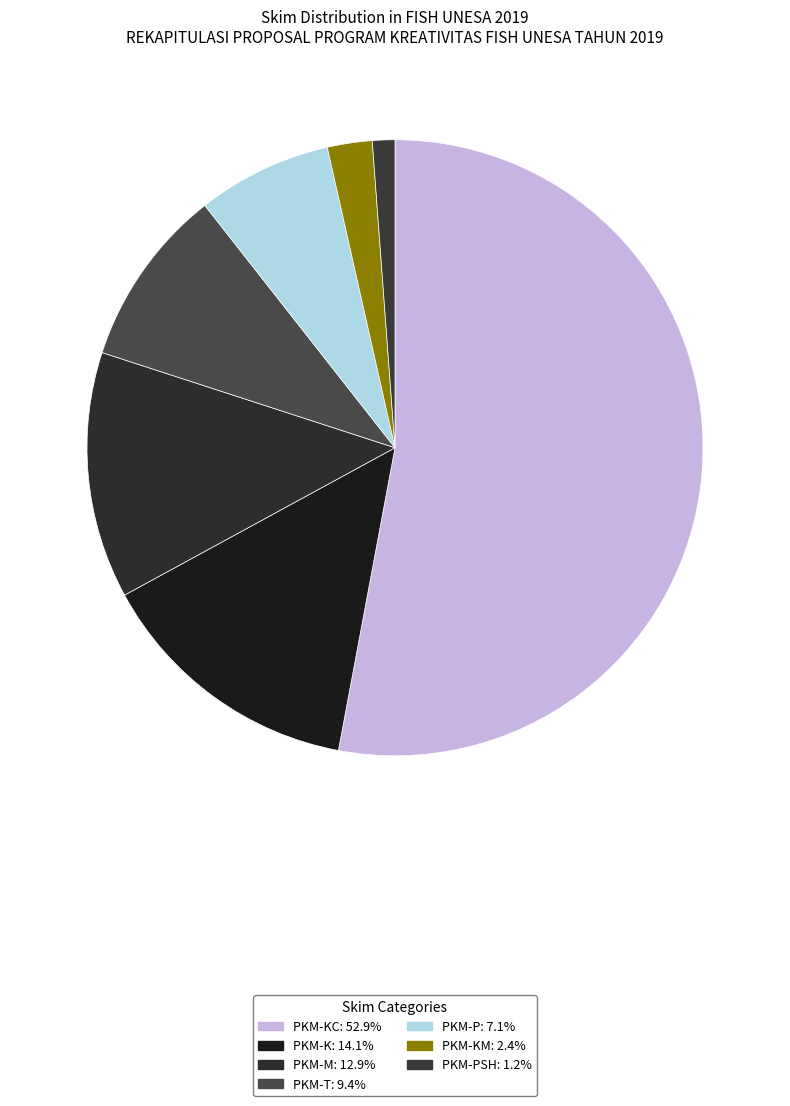

Which slice is the smallest?

PKM-PSH